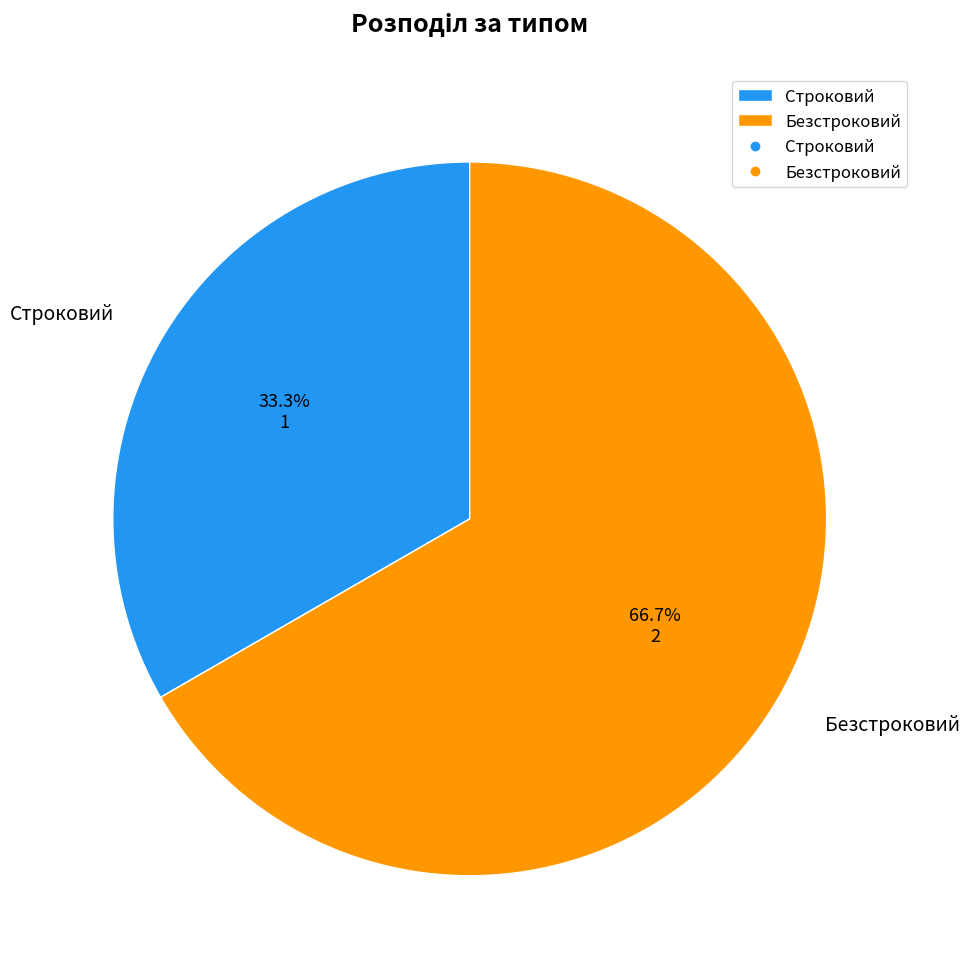

Is there a majority slice in this chart?

Yes